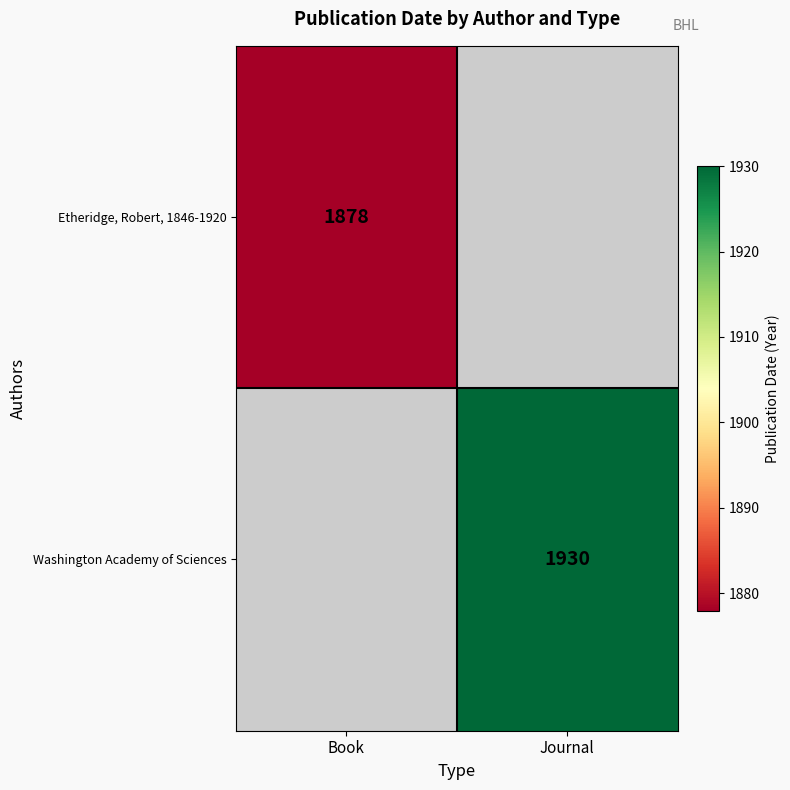

The Etheridge, Robert, 1846-1920 series shows 3326 at Book. True or false?

False